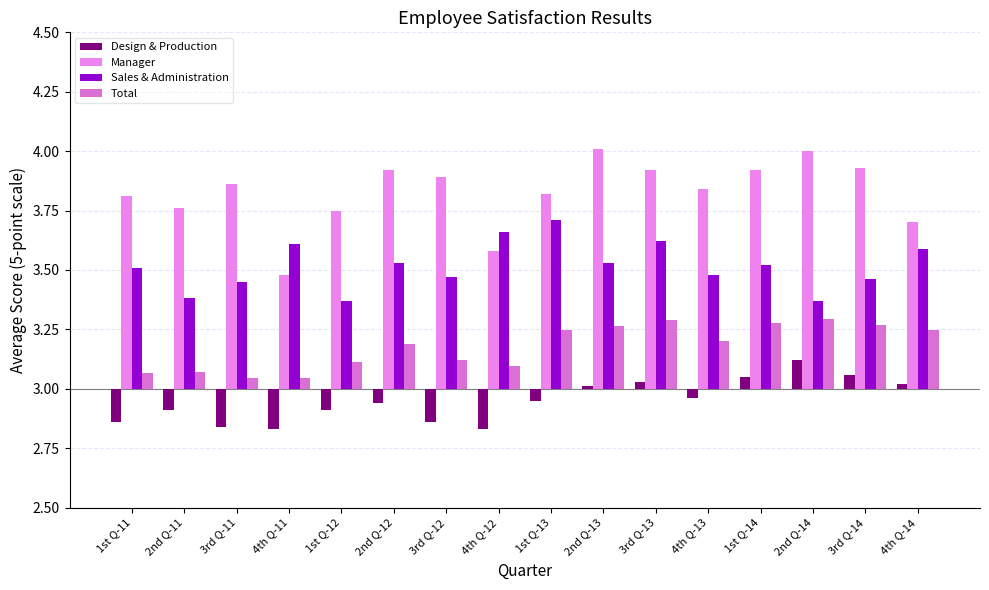

Is it true that Total equals 0.1 at 3rd Q-12?

True